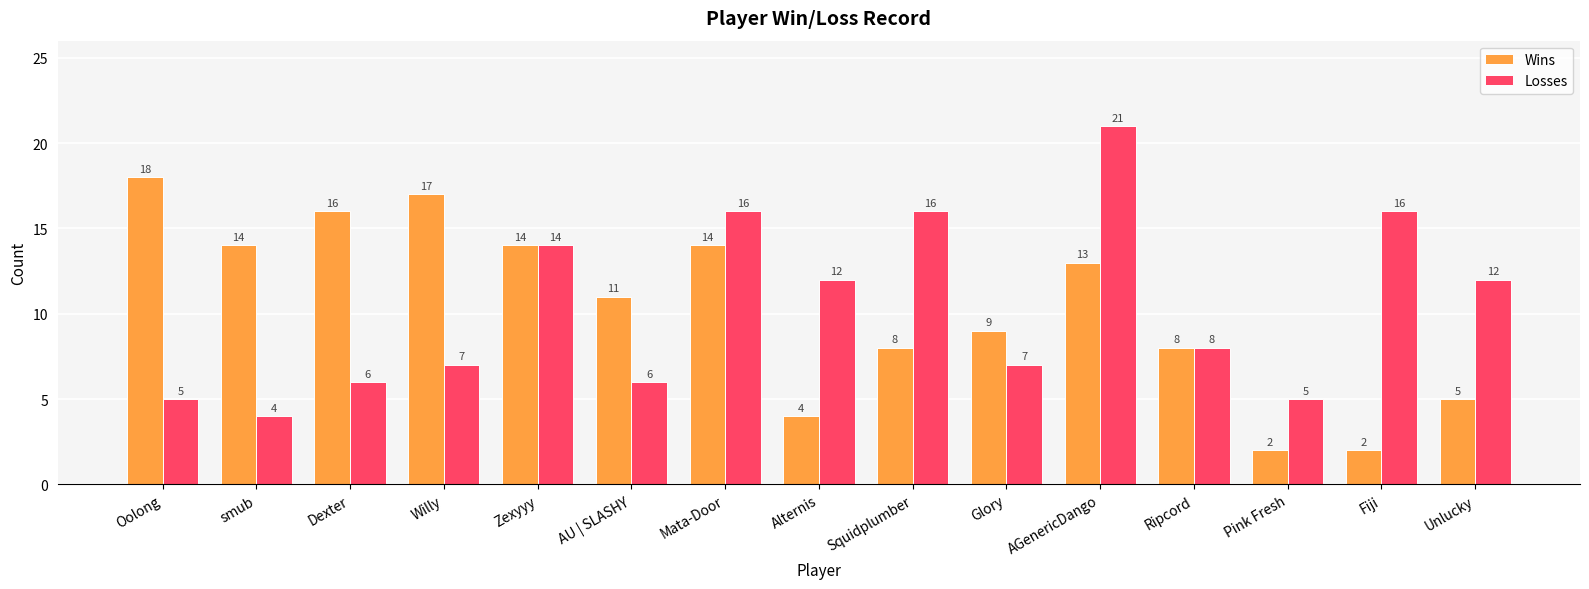

At how many categories does at least one series exceed 3?

15